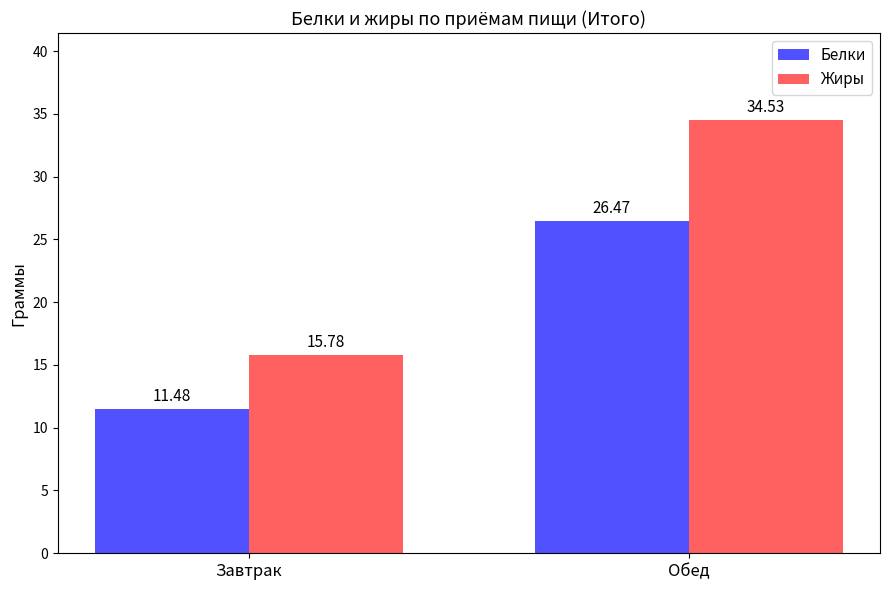

What is the lowest value of the Жиры series?

15.8